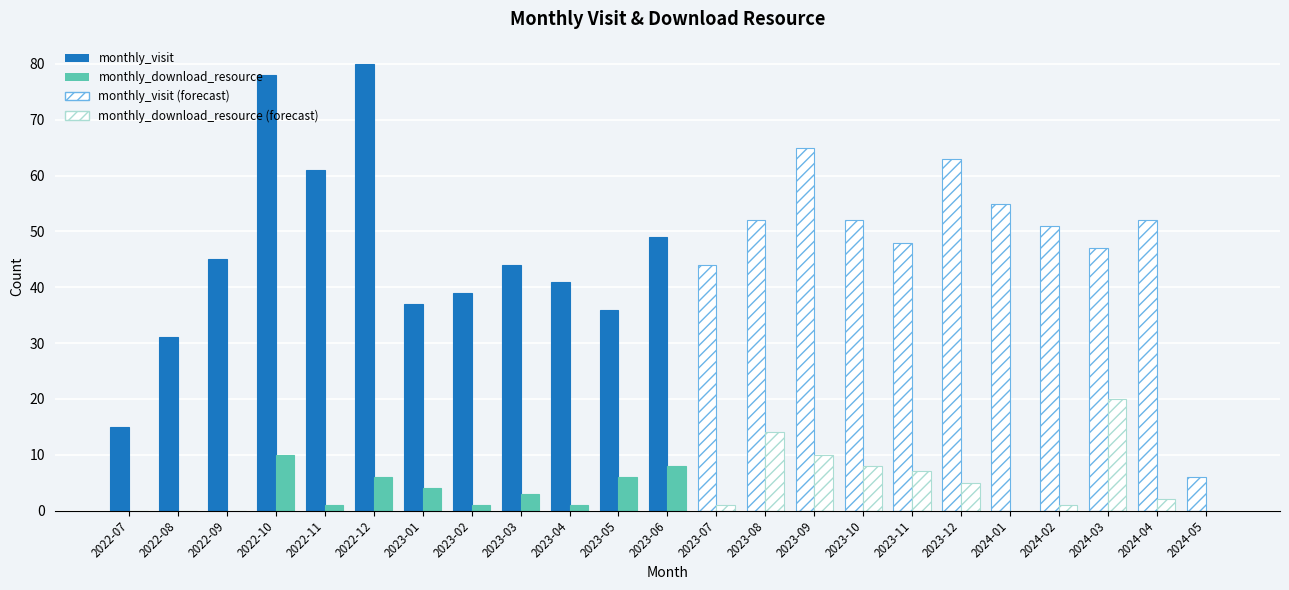

What is the value of the monthly_download_resource bar at the 11th from the left?

6